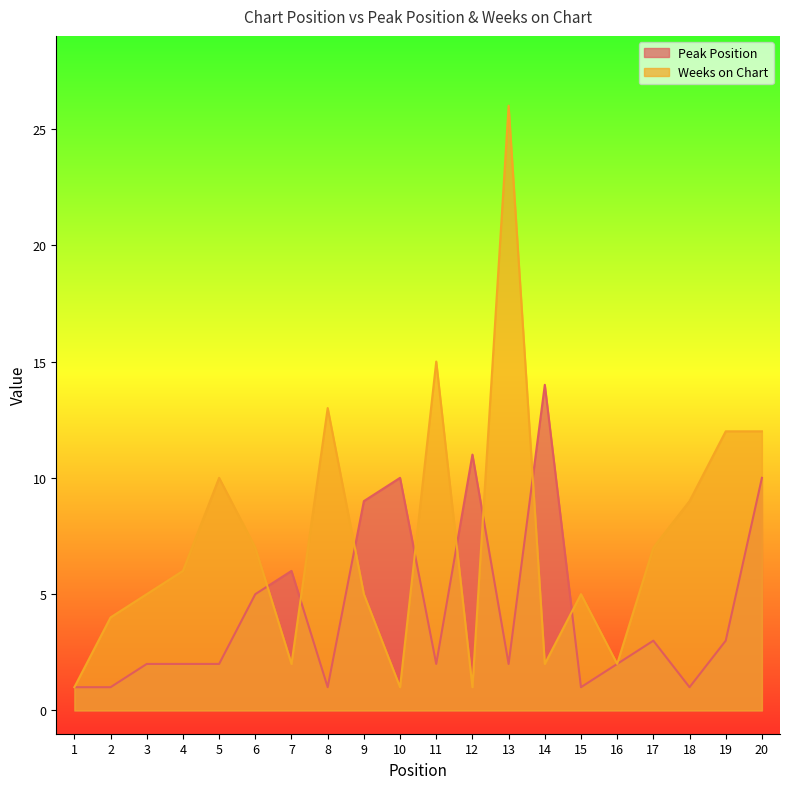

What are all the series names shown in the legend?

Peak Position, Weeks on Chart